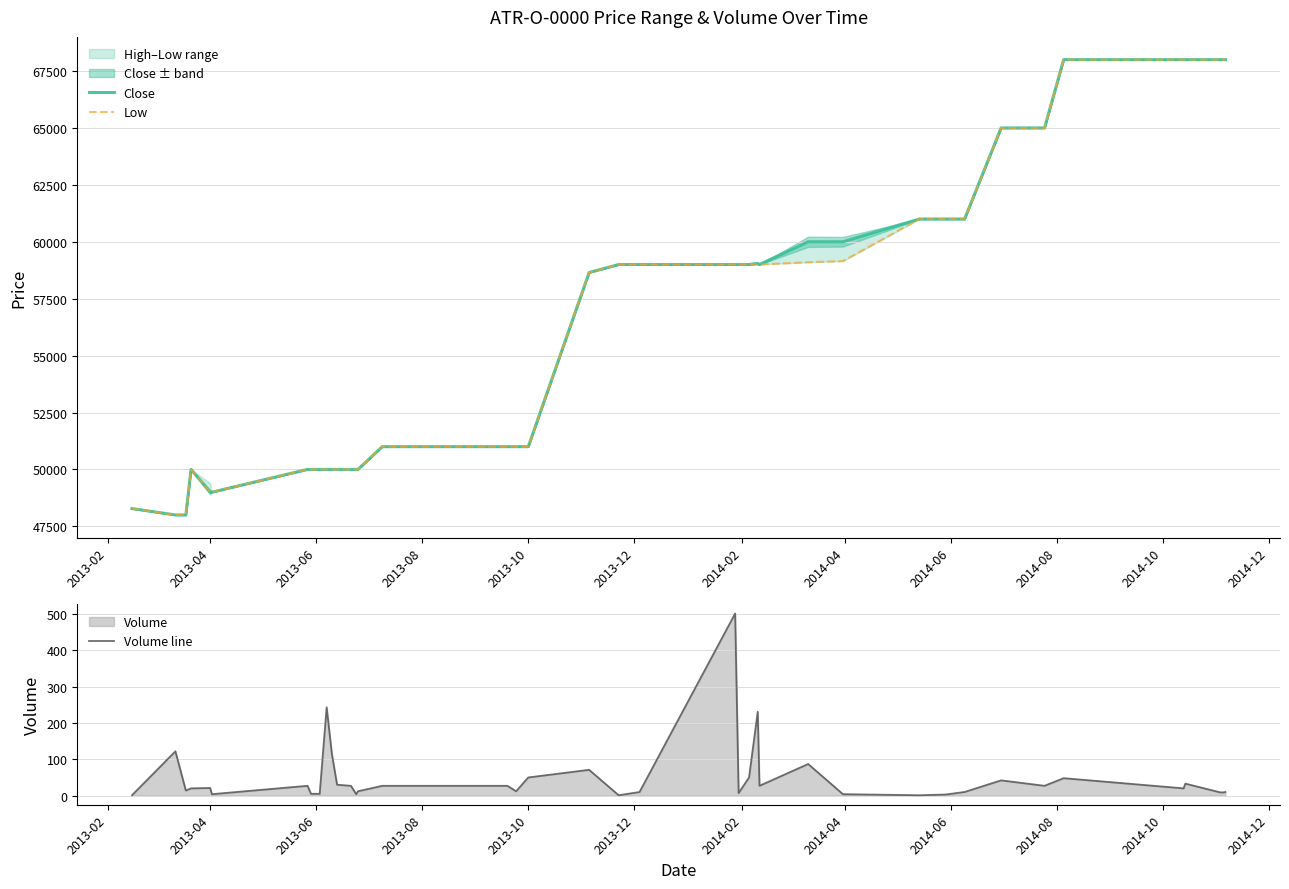

How many lines are shown in the chart?

3